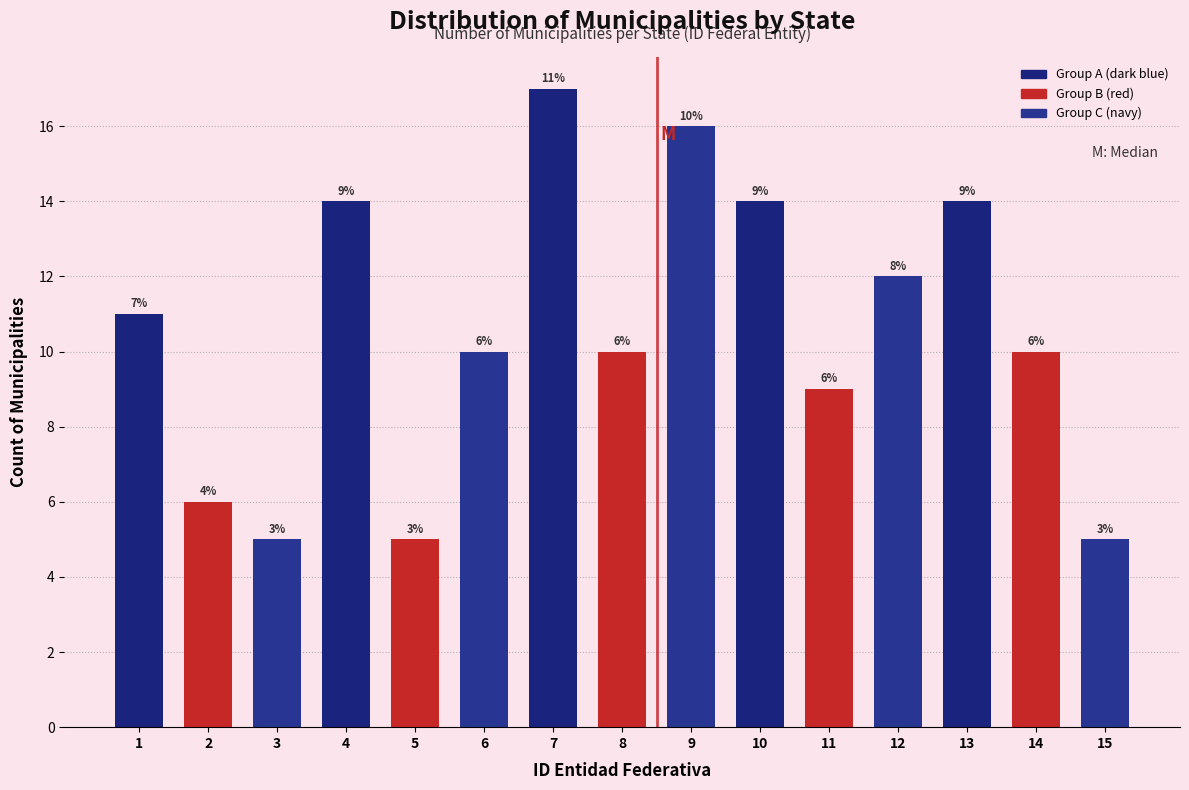

Reading left to right, transcribe all the data shown in this chart.

1=11	2=6	3=5	4=14	5=5	6=10	7=17	8=10	9=16	10=14	11=9	12=12	13=14	14=10	15=5